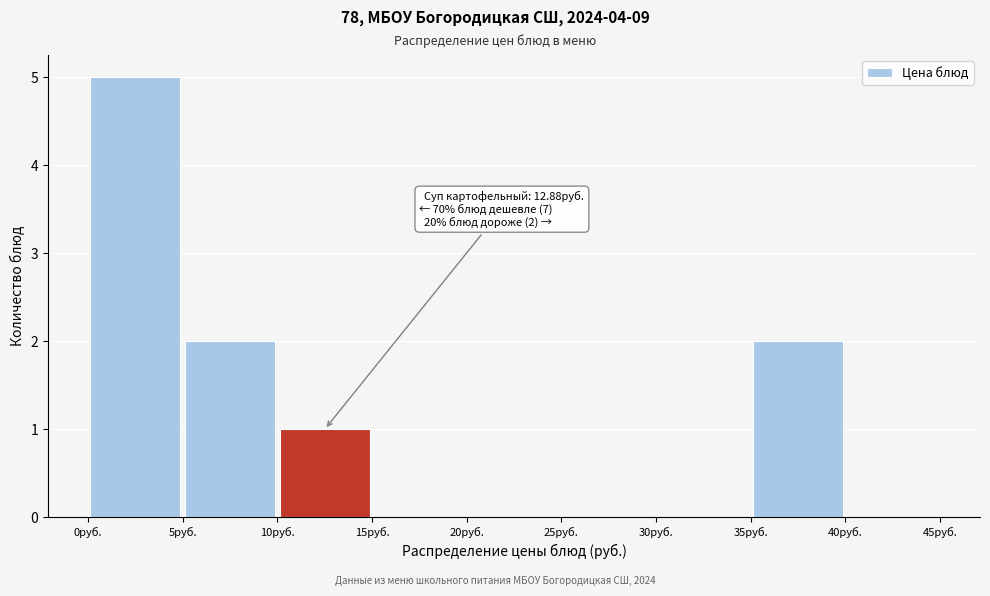

Which range on the x-axis has the tallest bar?

0 to 5